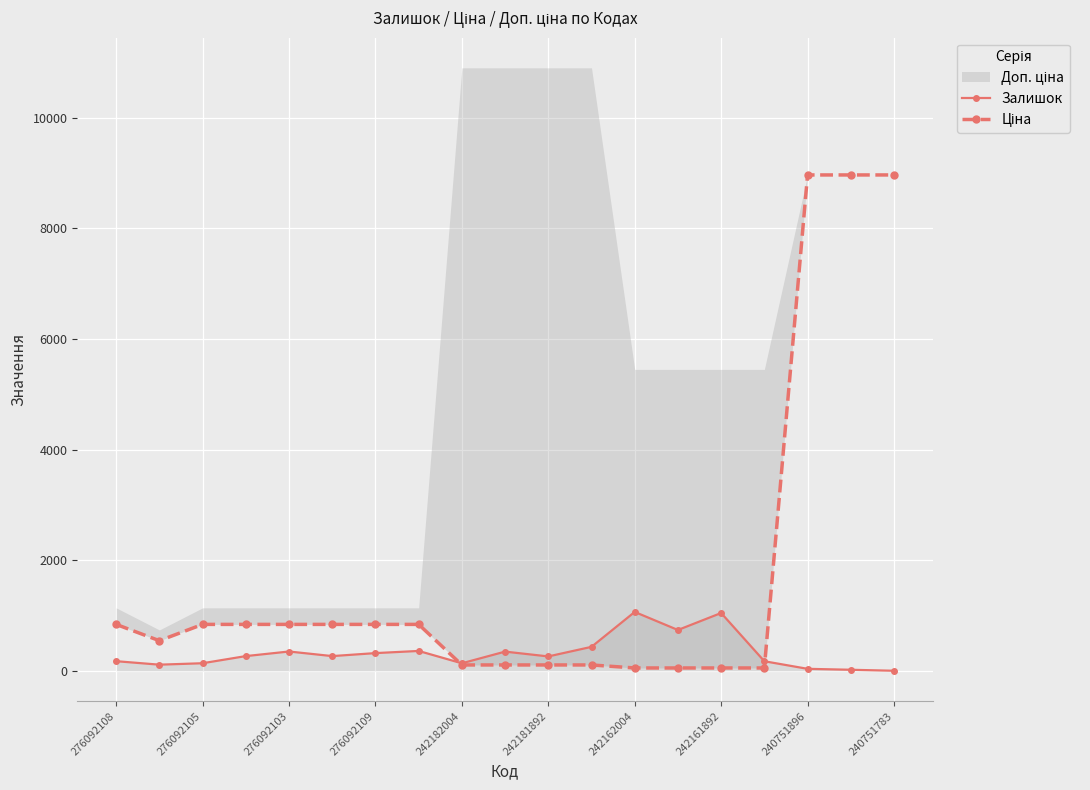

What is the highest value of the Залишок series?

1067